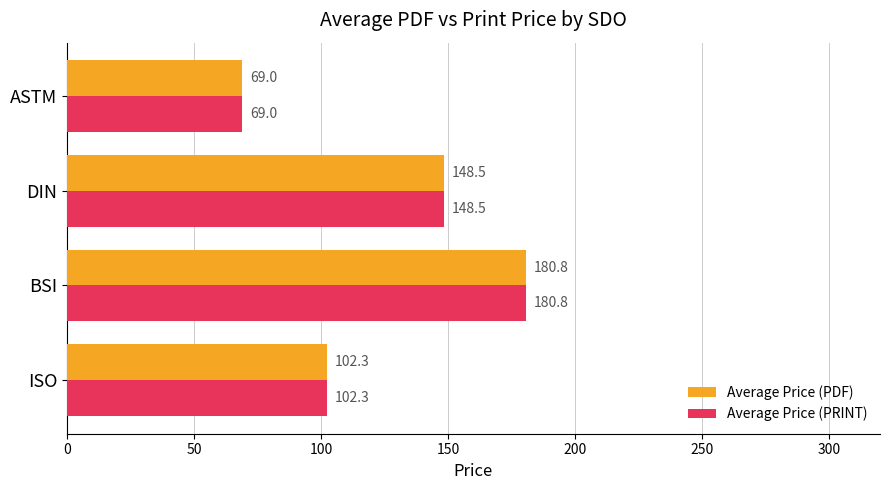

The Average Price (PRINT) series shows 133.5 at ISO. True or false?

False